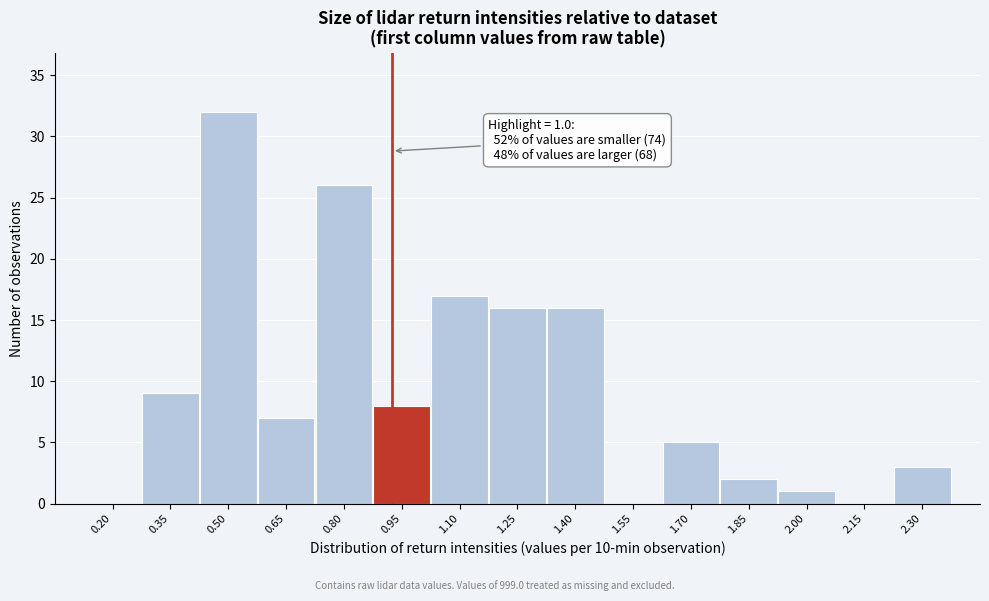

Reading right to left, transcribe all the data shown in this chart.

2.30=3	2.15=0	2.00=1	1.85=2	1.70=5	1.55=0	1.40=16	1.25=16	1.10=17	0.95=8	0.80=26	0.65=7	0.50=32	0.35=9	0.20=0